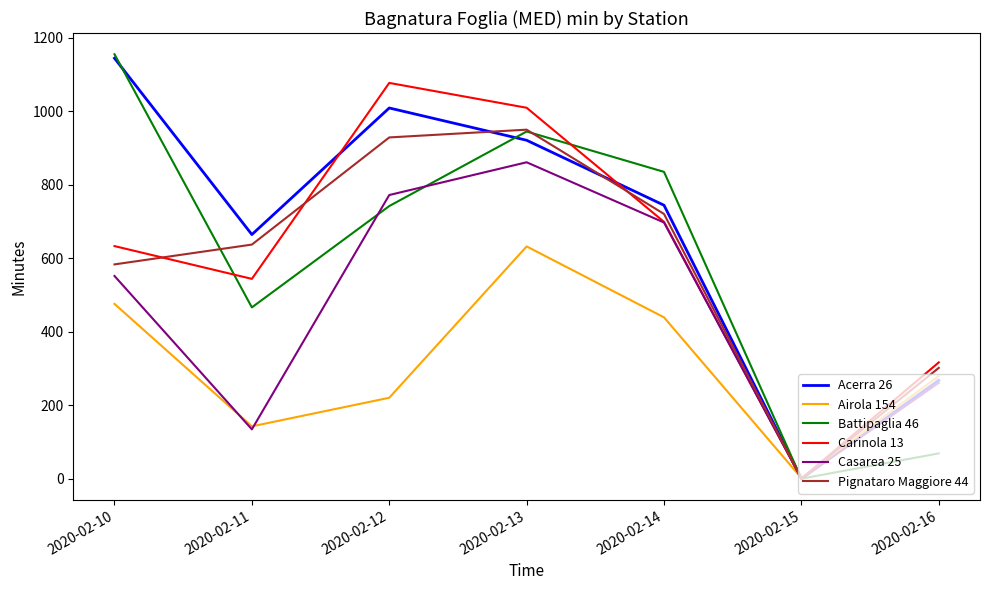

How many categories are shown in the chart?

7